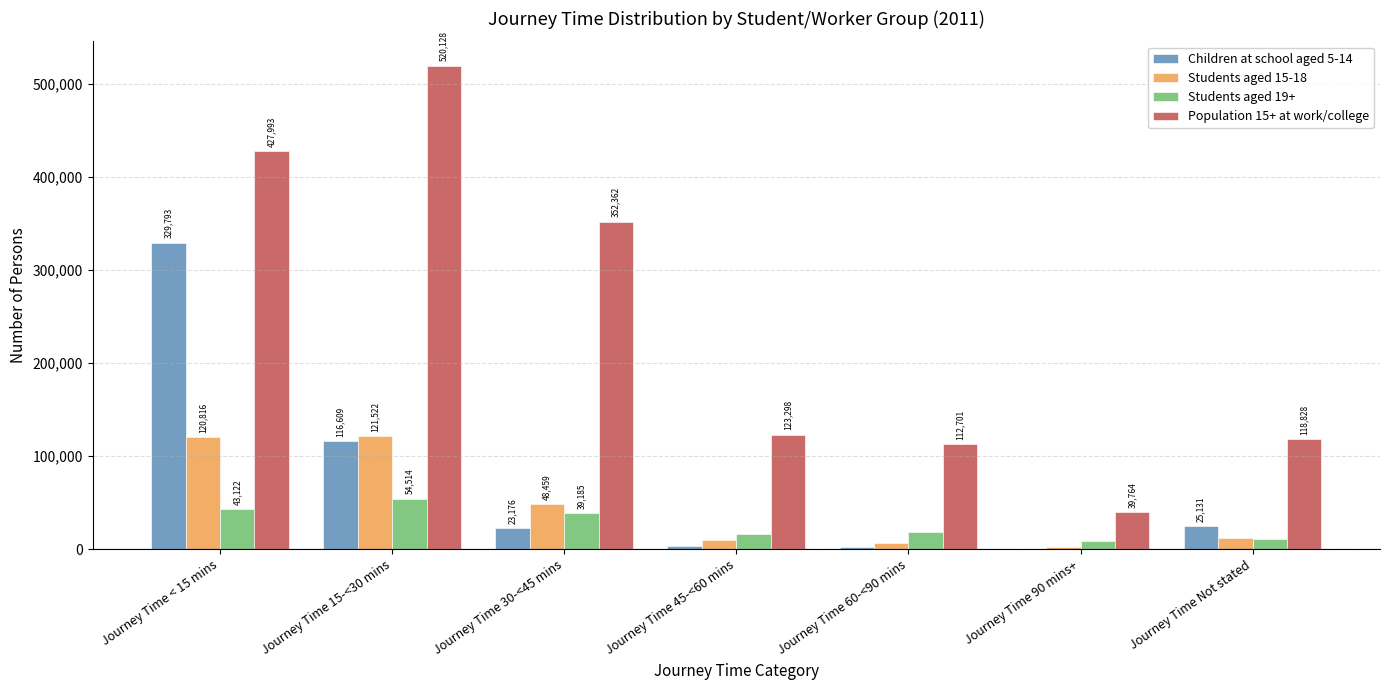

Reading left to right, transcribe all the data shown in this chart.

Children at school aged 5-14: Journey Time < 15 mins=329793	Journey Time 15-<30 mins=116609	Journey Time 30-<45 mins=23176	Journey Time 45-<60 mins=3504	Journey Time 60-<90 mins=2294	Journey Time 90 mins+=693	Journey Time Not stated=25131
Students aged 15-18: Journey Time < 15 mins=120816	Journey Time 15-<30 mins=121522	Journey Time 30-<45 mins=48459	Journey Time 45-<60 mins=10126	Journey Time 60-<90 mins=6839	Journey Time 90 mins+=1997	Journey Time Not stated=12435
Students aged 19+: Journey Time < 15 mins=43122	Journey Time 15-<30 mins=54514	Journey Time 30-<45 mins=39185	Journey Time 45-<60 mins=15966	Journey Time 60-<90 mins=18711	Journey Time 90 mins+=8584	Journey Time Not stated=11156
Population 15+ at work/college: Journey Time < 15 mins=427993	Journey Time 15-<30 mins=520128	Journey Time 30-<45 mins=352362	Journey Time 45-<60 mins=123298	Journey Time 60-<90 mins=112701	Journey Time 90 mins+=39764	Journey Time Not stated=118828